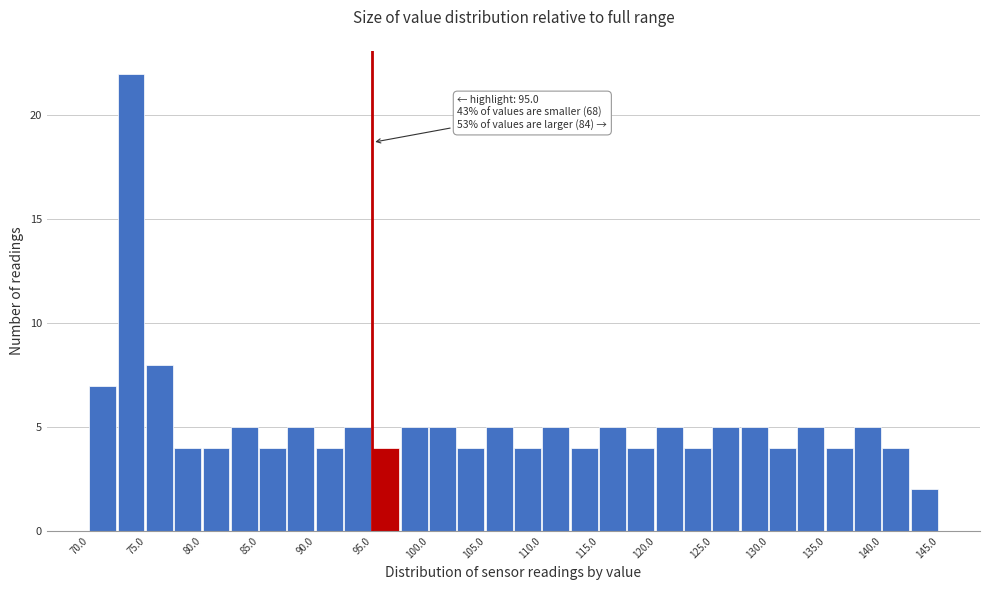

Which range on the x-axis has the tallest bar?

72.5 to 75.0